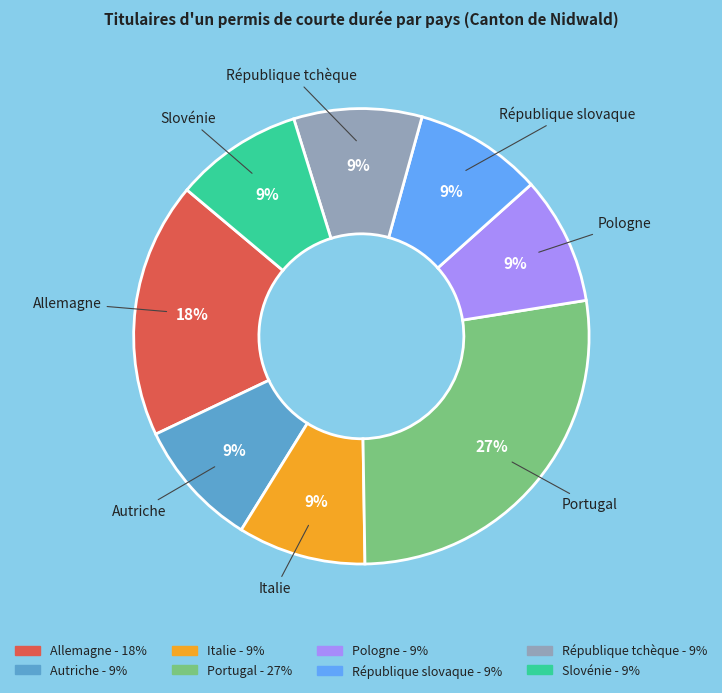

What percentage is the Autriche slice, to the nearest percent?

9%